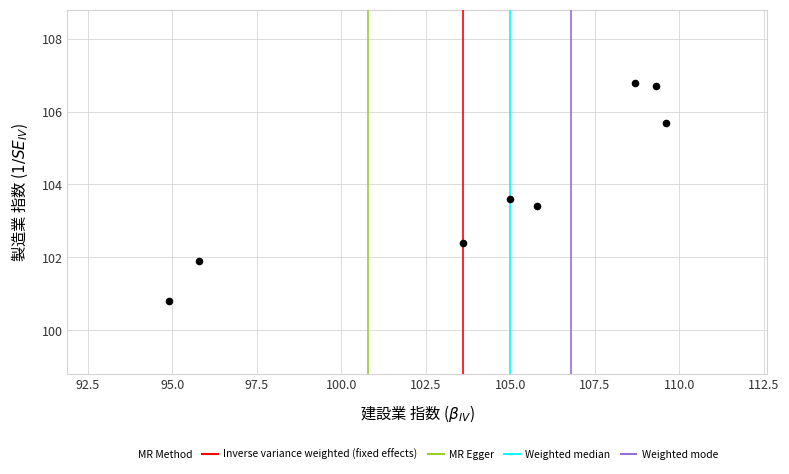

What is the range of Y values (max minus min)?

6.0